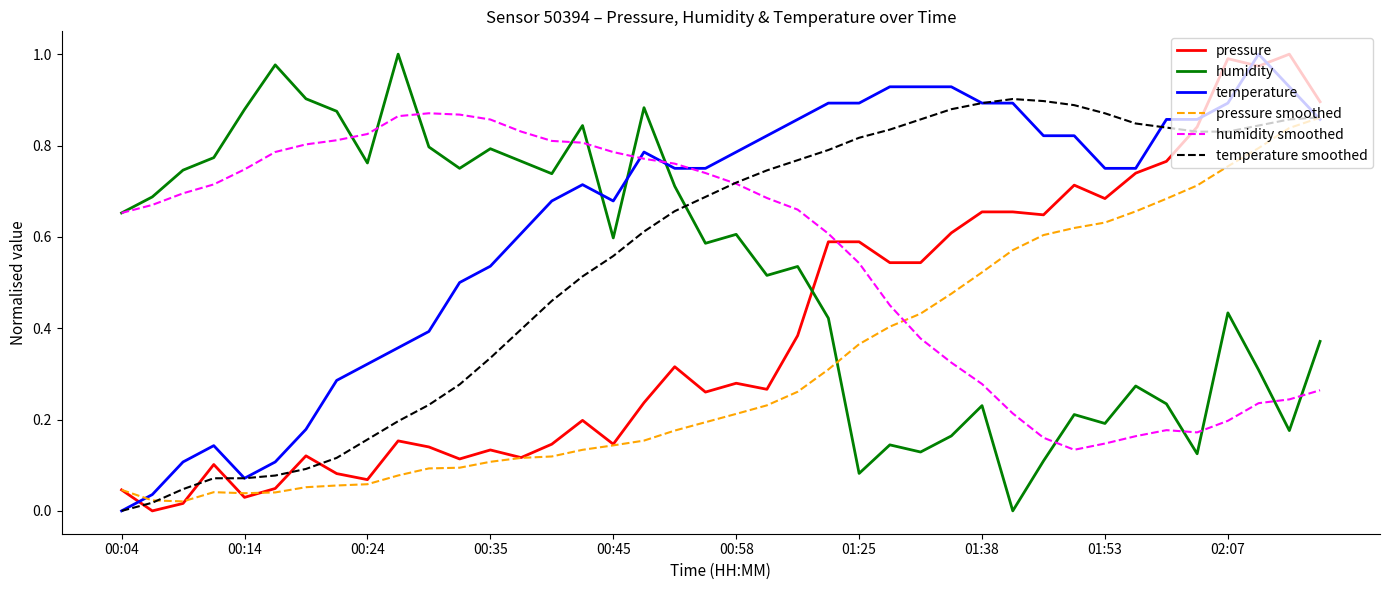

Which series has the largest total across all categories?

temperature